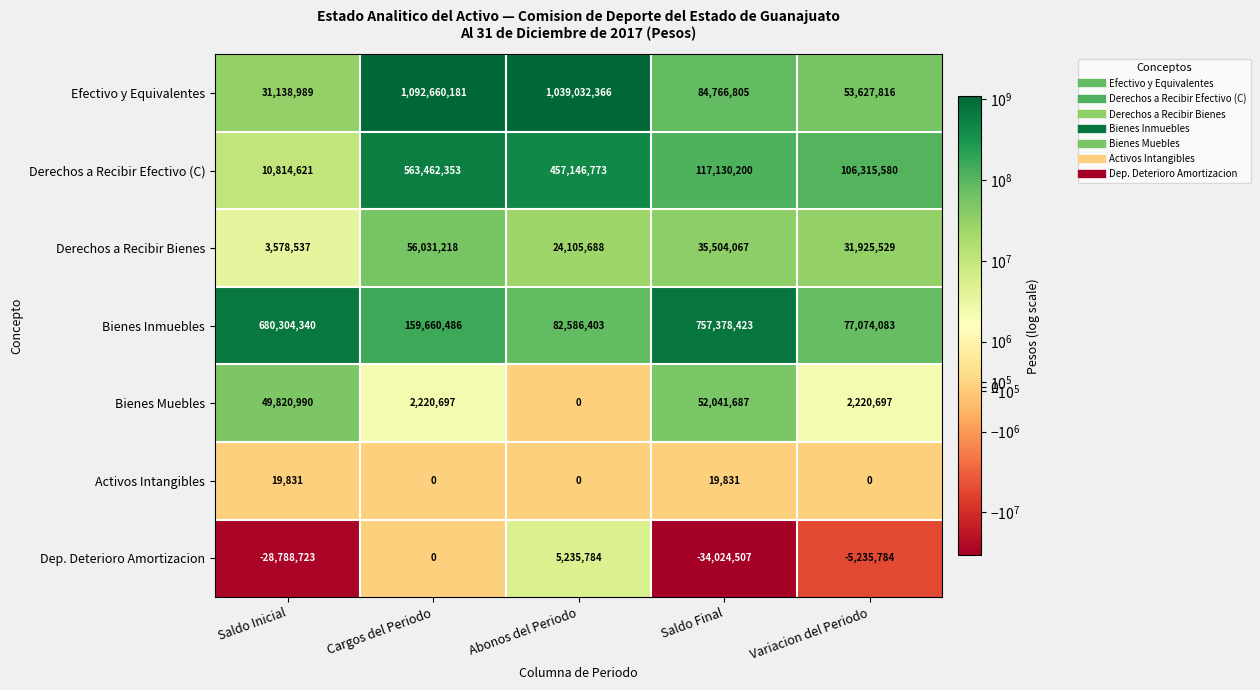

How many series are shown in this chart?

7